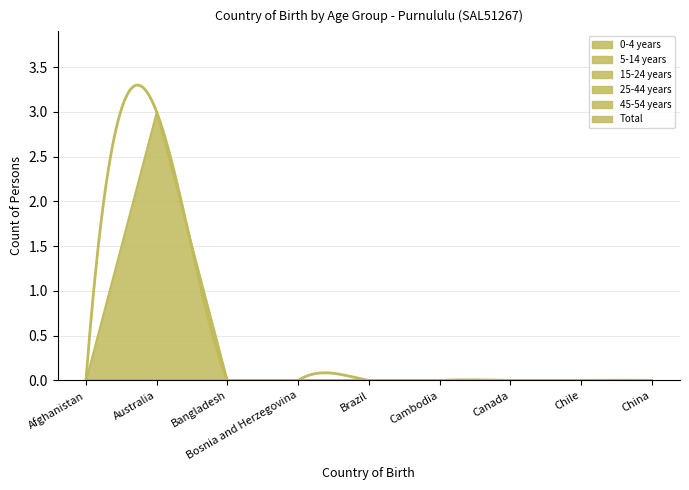

True or false: 45-54 years has more than 0 points higher than both neighbors.

False